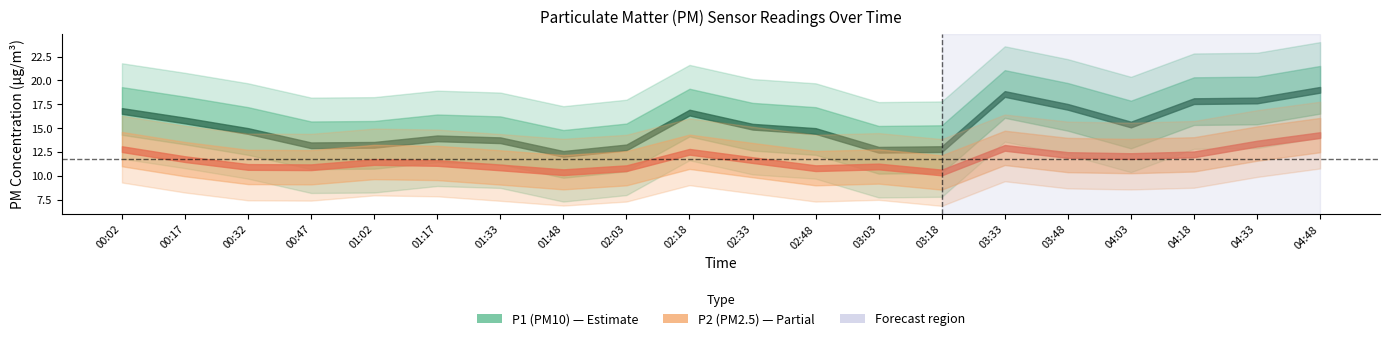

What is the sum of all P2 values?

234.6